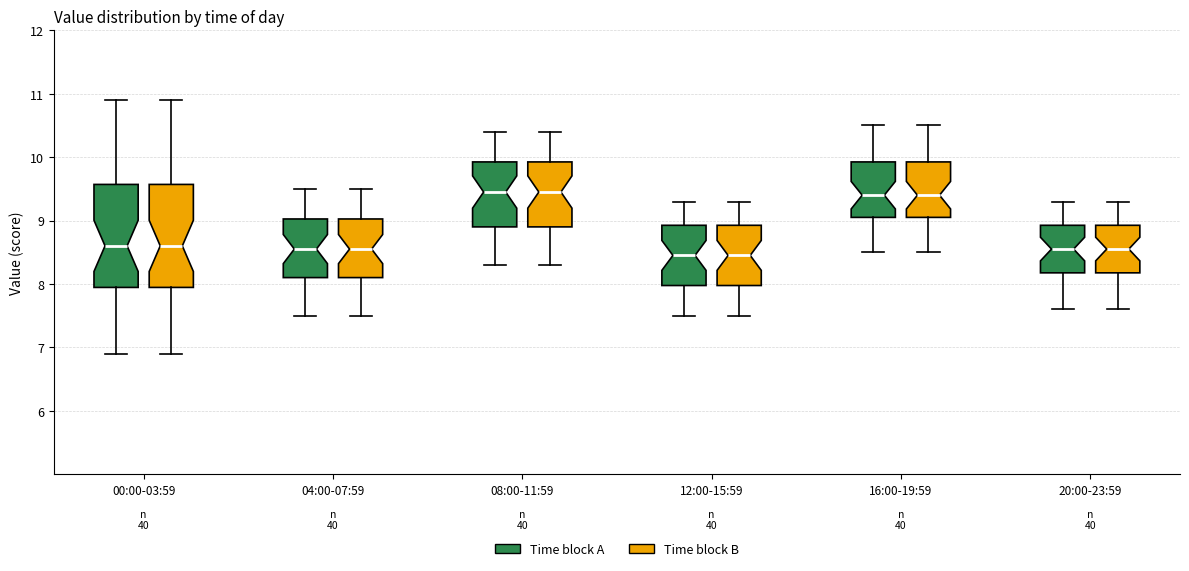

Where does the lower whisker of the box for 20:00-23:59 (Time block B) end on the y-axis? The values are not printed on the chart, so give them approximately, as read against the axis.

7.6